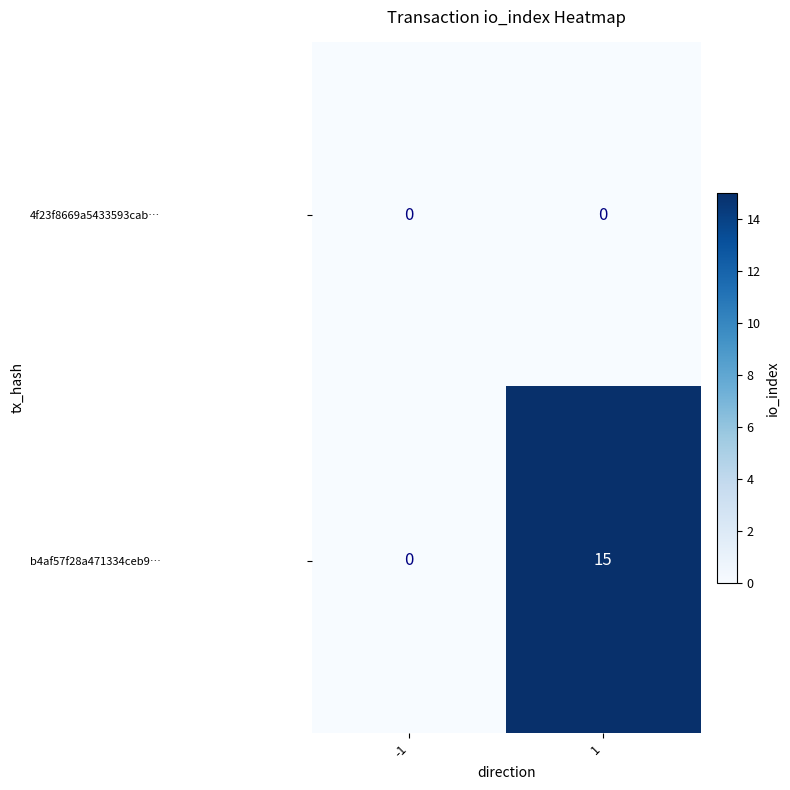

Rank the series at 1 from lowest to highest value.

4f23f8669a5433593cab…, b4af57f28a471334ceb9…